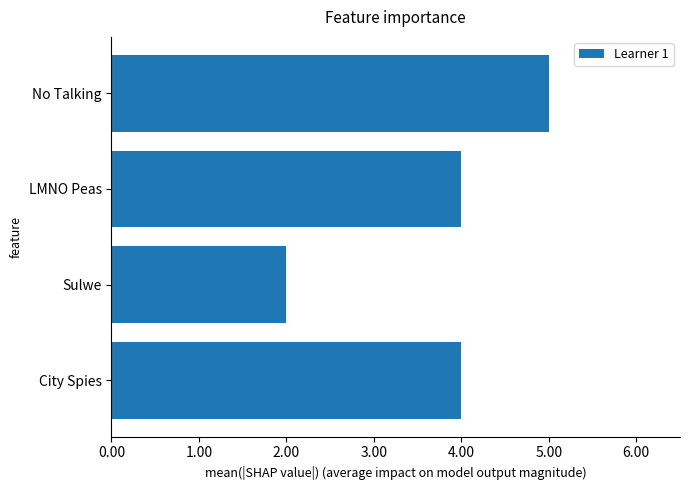

What is the maximum value shown in the chart?

5